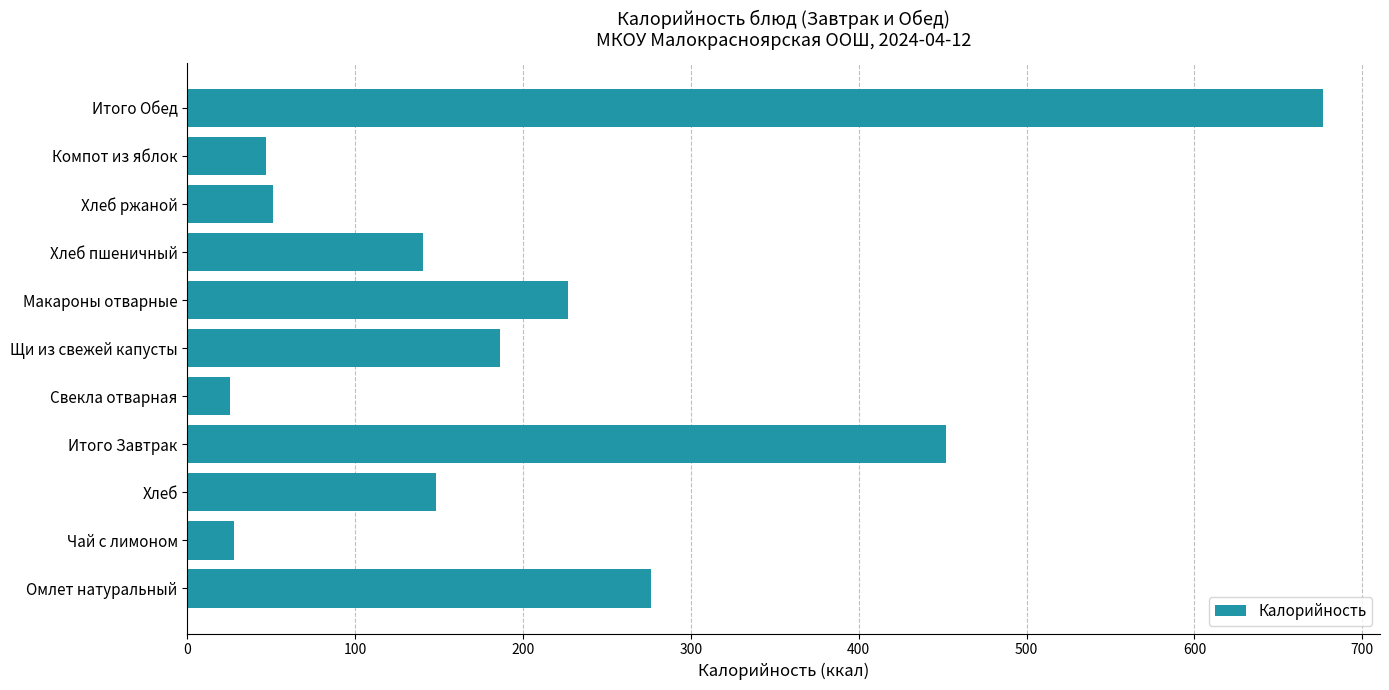

How many bars are there in total?

11